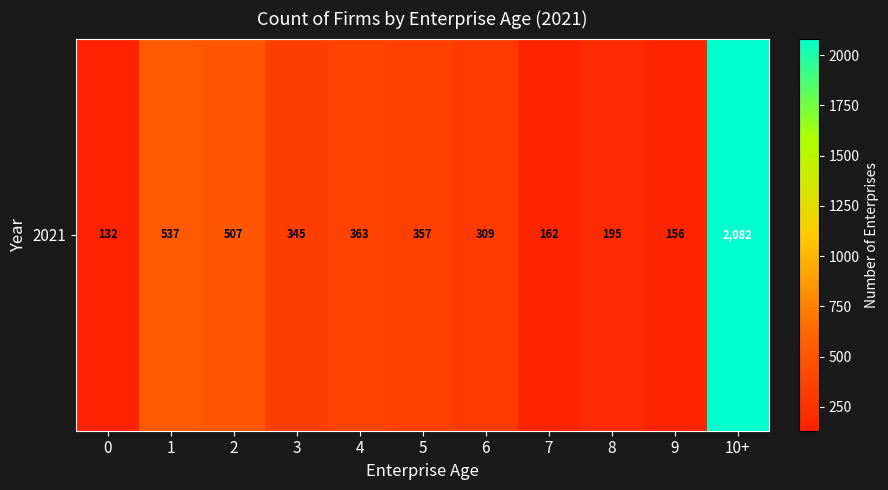

What is the difference between the second highest and second lowest values?

381